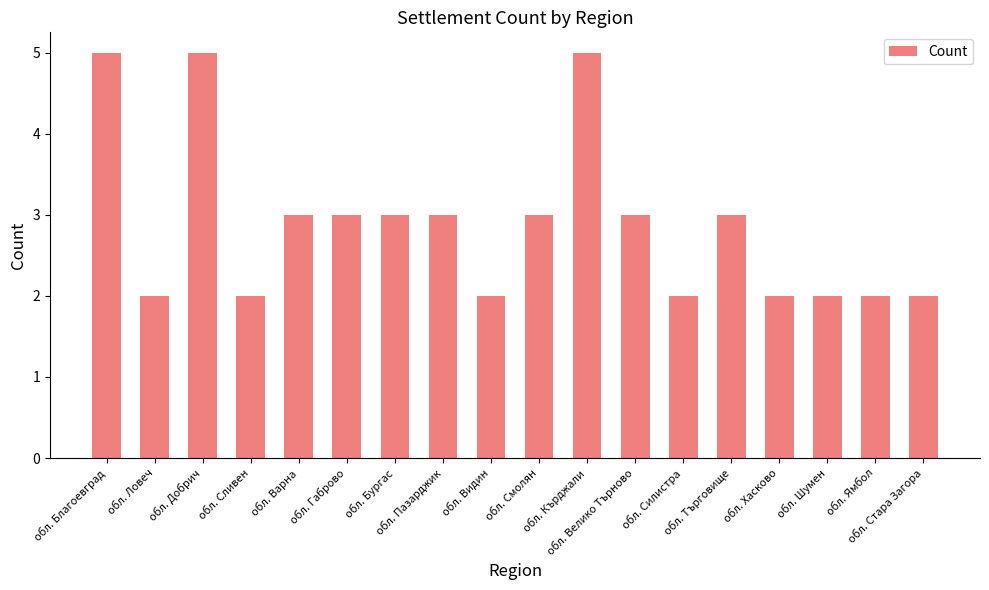

Reading left to right, transcribe all the data shown in this chart.

обл. Благоевград=5	обл. Ловеч=2	обл. Добрич=5	обл. Сливен=2	обл. Варна=3	обл. Габрово=3	обл. Бургас=3	обл. Пазарджик=3	обл. Видин=2	обл. Смолян=3	обл. Кърджали=5	обл. Велико Търново=3	обл. Силистра=2	обл. Търговище=3	обл. Хасково=2	обл. Шумен=2	обл. Ямбол=2	обл. Стара Загора=2